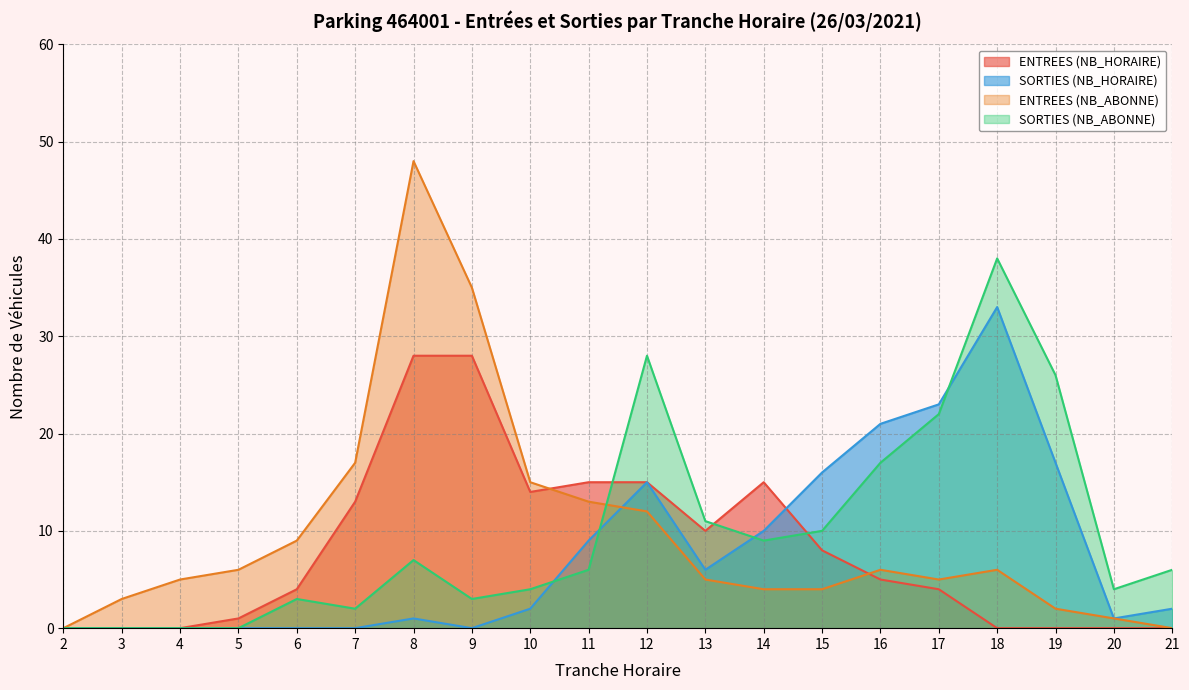

How many intersections are there between SORTIES (NB_HORAIRE) and SORTIES (NB_ABONNE)?

4